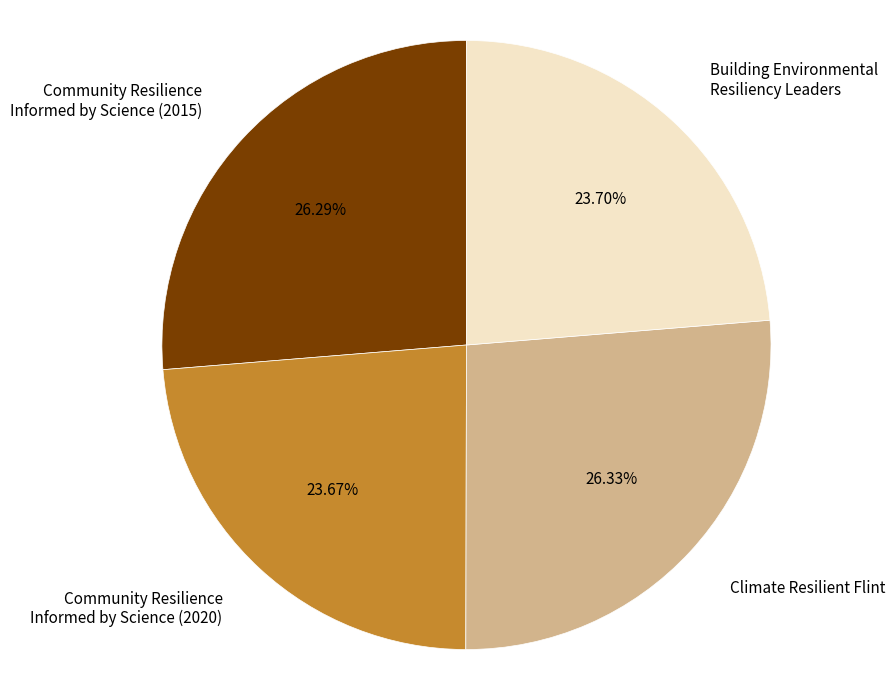

Between Community Resilience Informed by Science (2020) and Climate Resilient Flint, which is larger?

Climate Resilient Flint